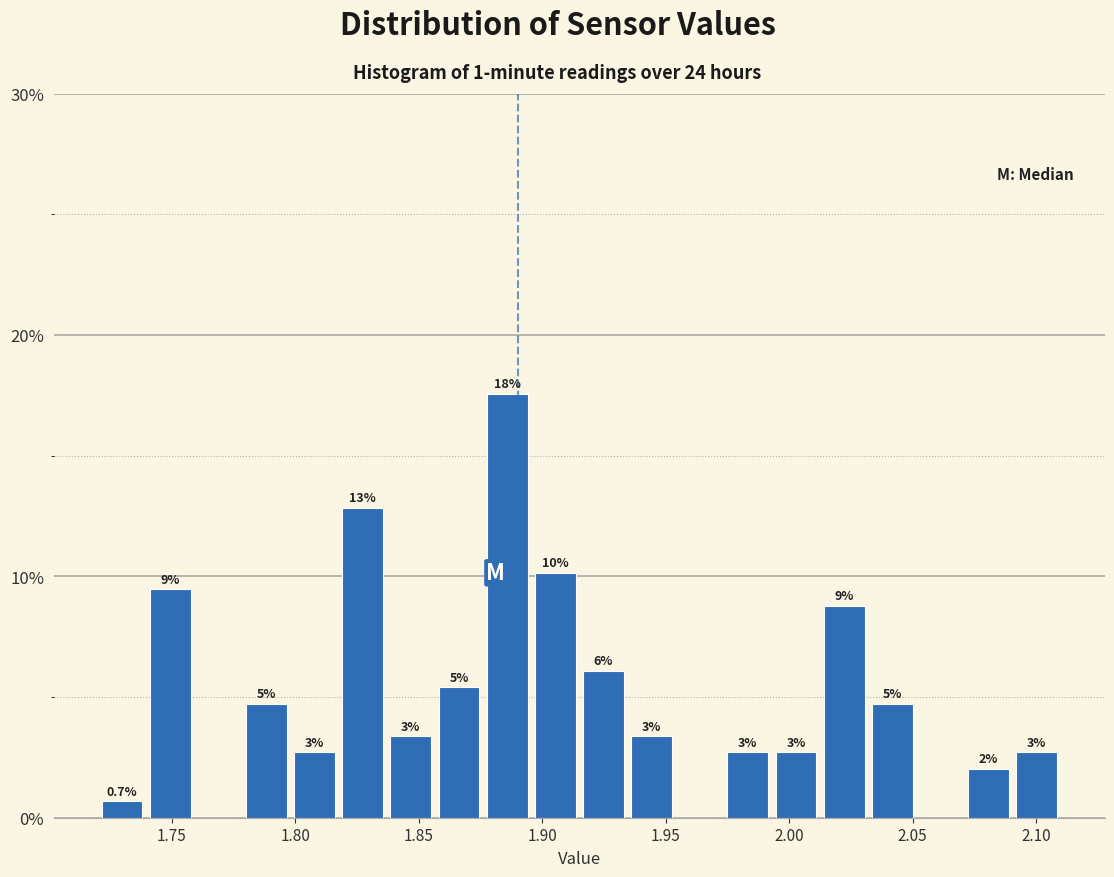

Read against the x-axis, roughly where is the centre of the tallest bar?

1.885